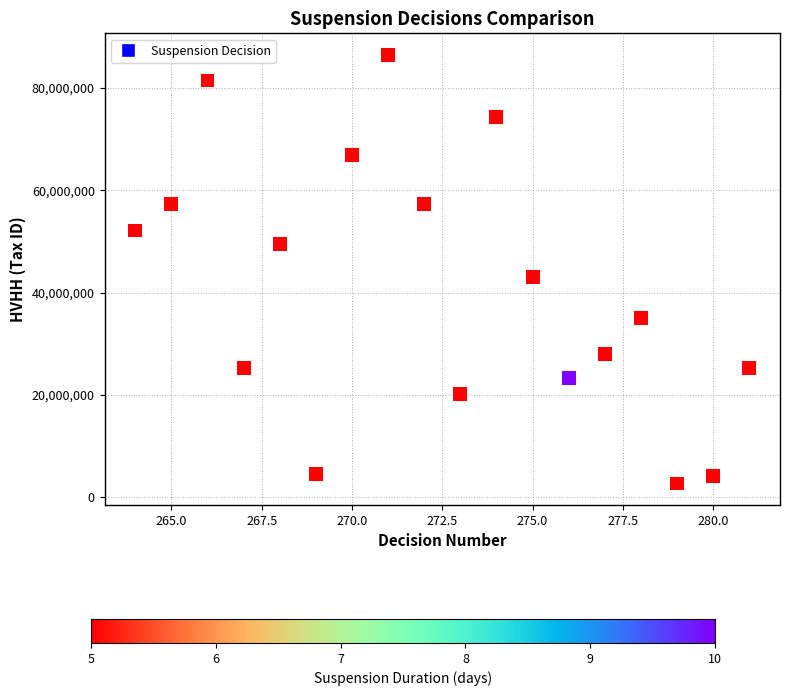

What is the range of Y values (max minus min)?

83874625